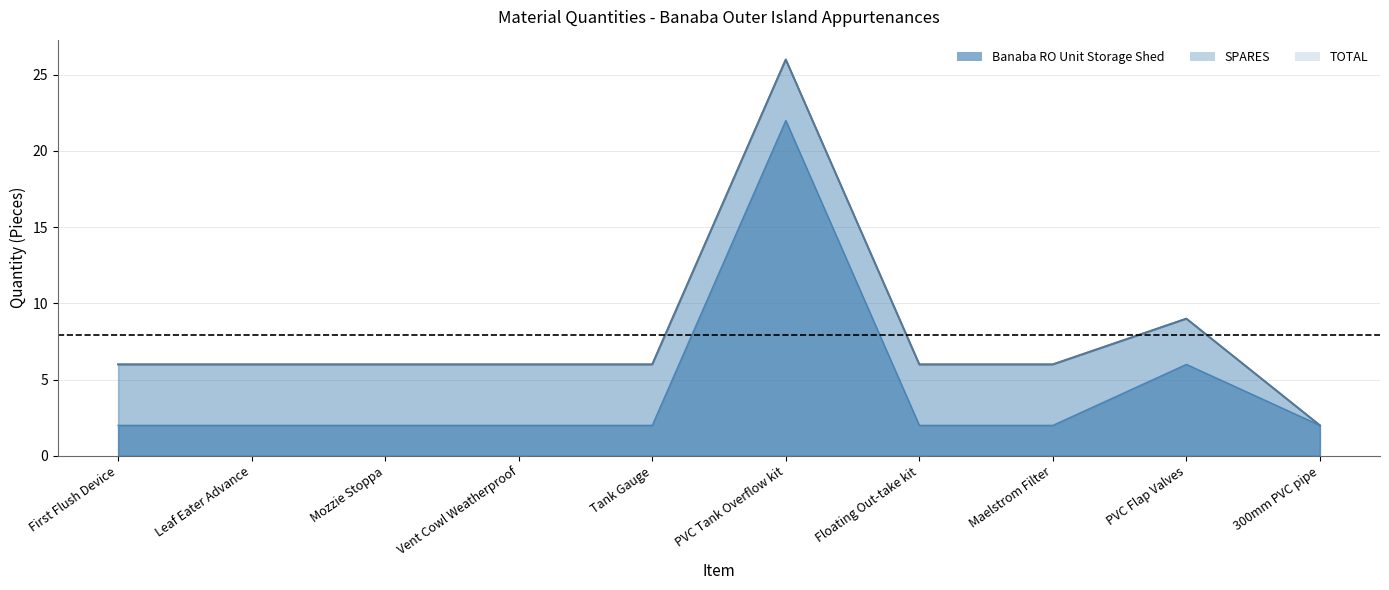

How many interior local peaks does the TOTAL series have?

2